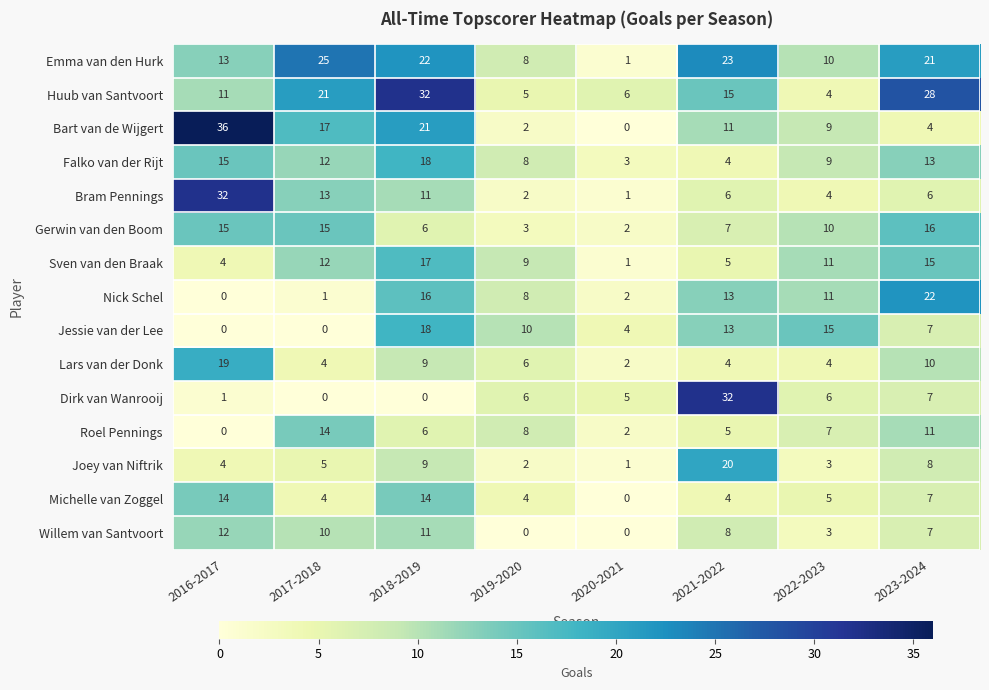

What is the spread (max minus min) of values at 2016-2017?

36